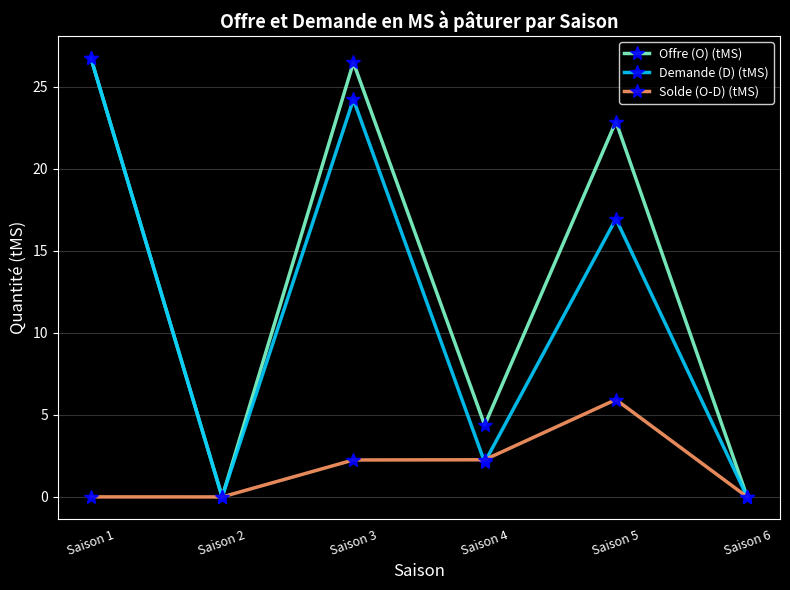

At which category does Demande (D) (tMS) reach its first local peak?

Saison 3